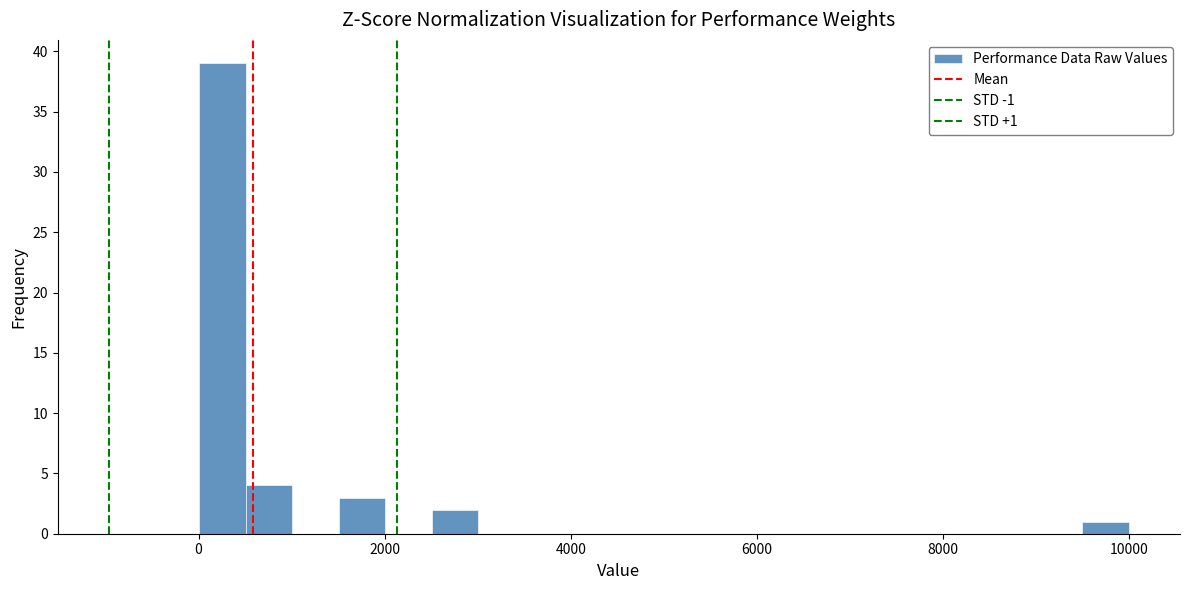

Around what value on the x-axis is the tallest bar? Give the approximate position of its centre, as read against the axis.

200